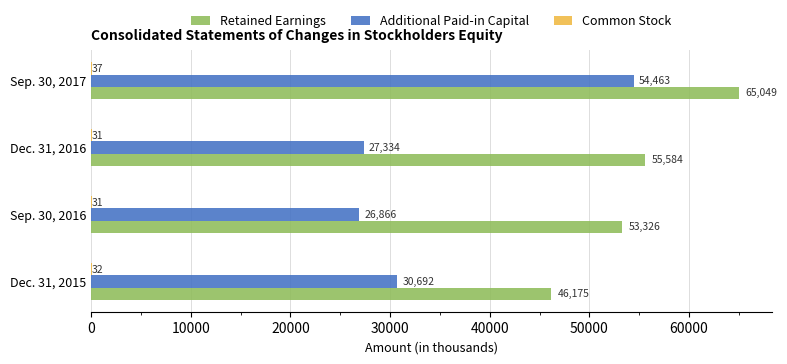

How many data points does each series have?

4